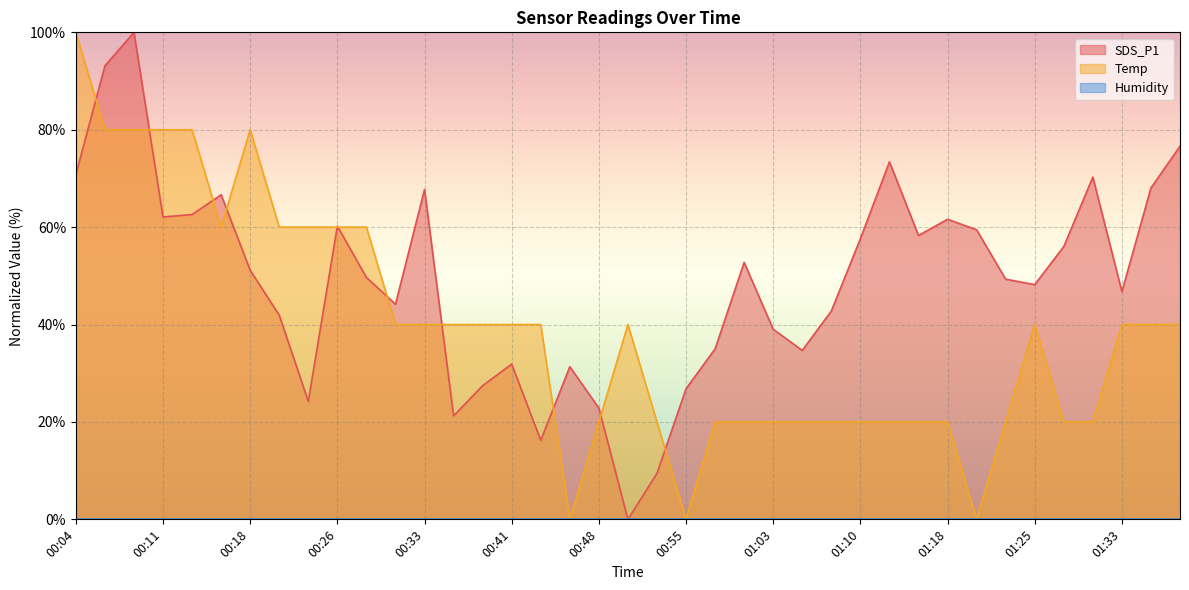

Does the chart display data point markers on the line(s)?

No